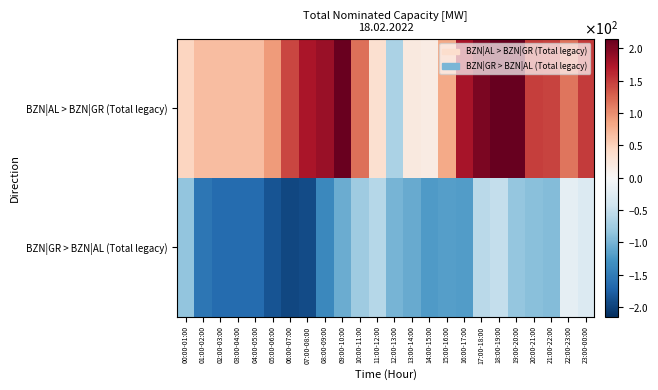

What is the total value across all series at 09:00-10:00?

105.0